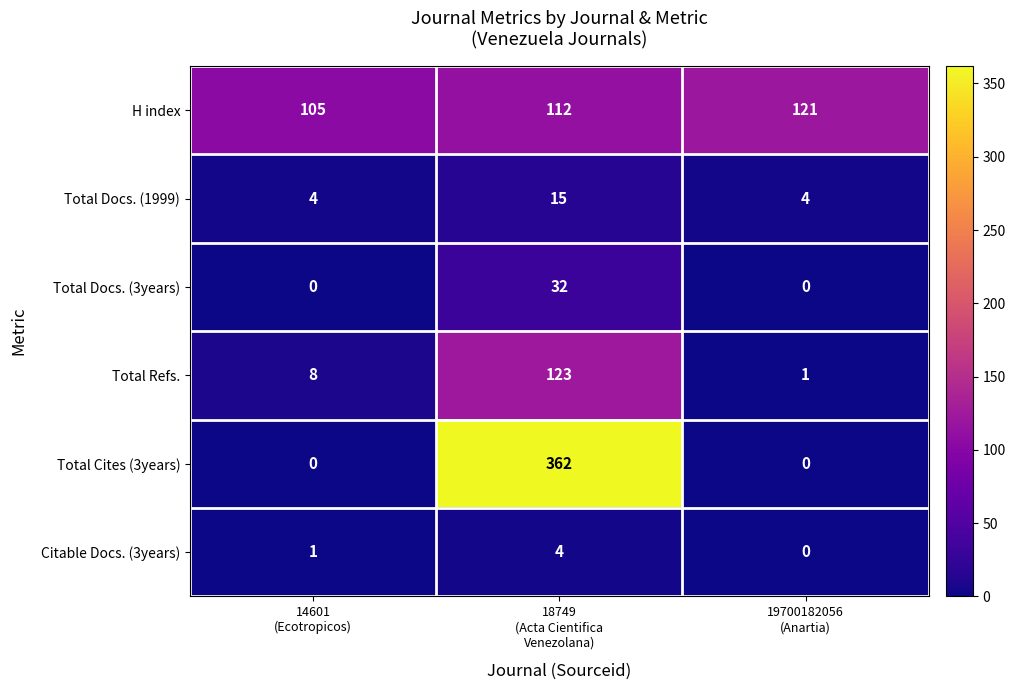

How many Citable Docs. (3years) values are between 0 and 4?

3